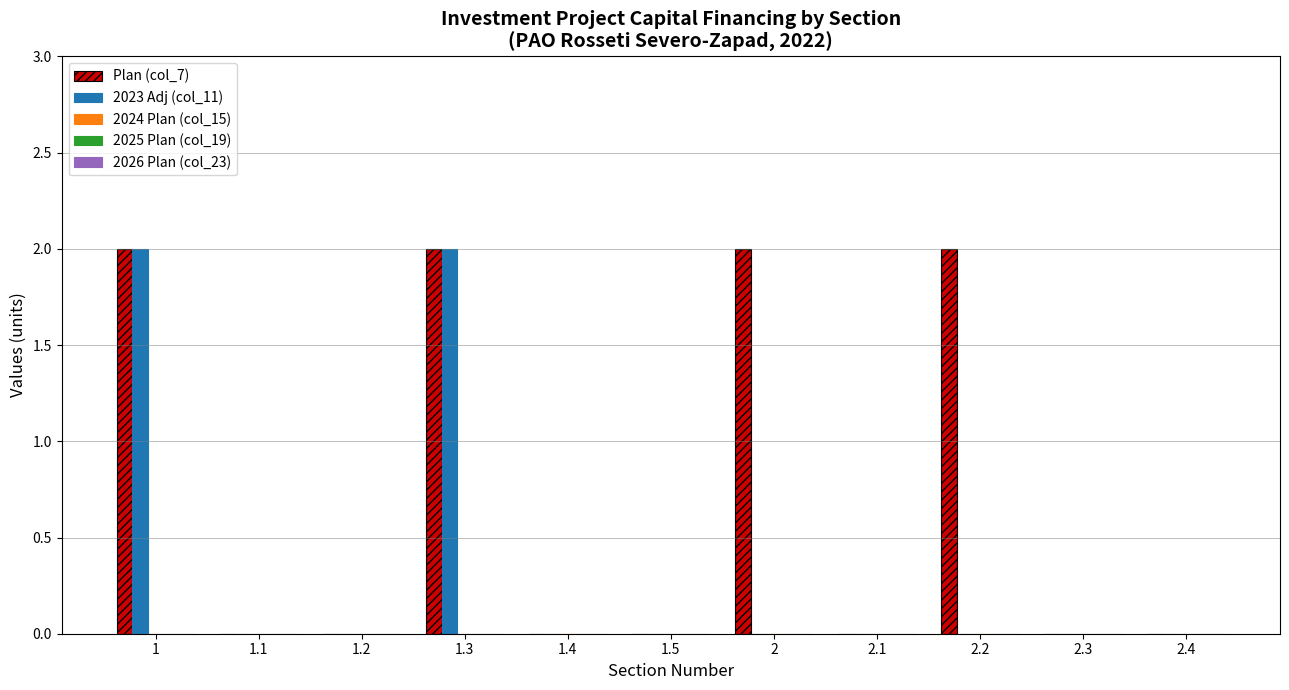

Between 1.1 and 2.2, which series saw the biggest shift?

Plan (col_7)